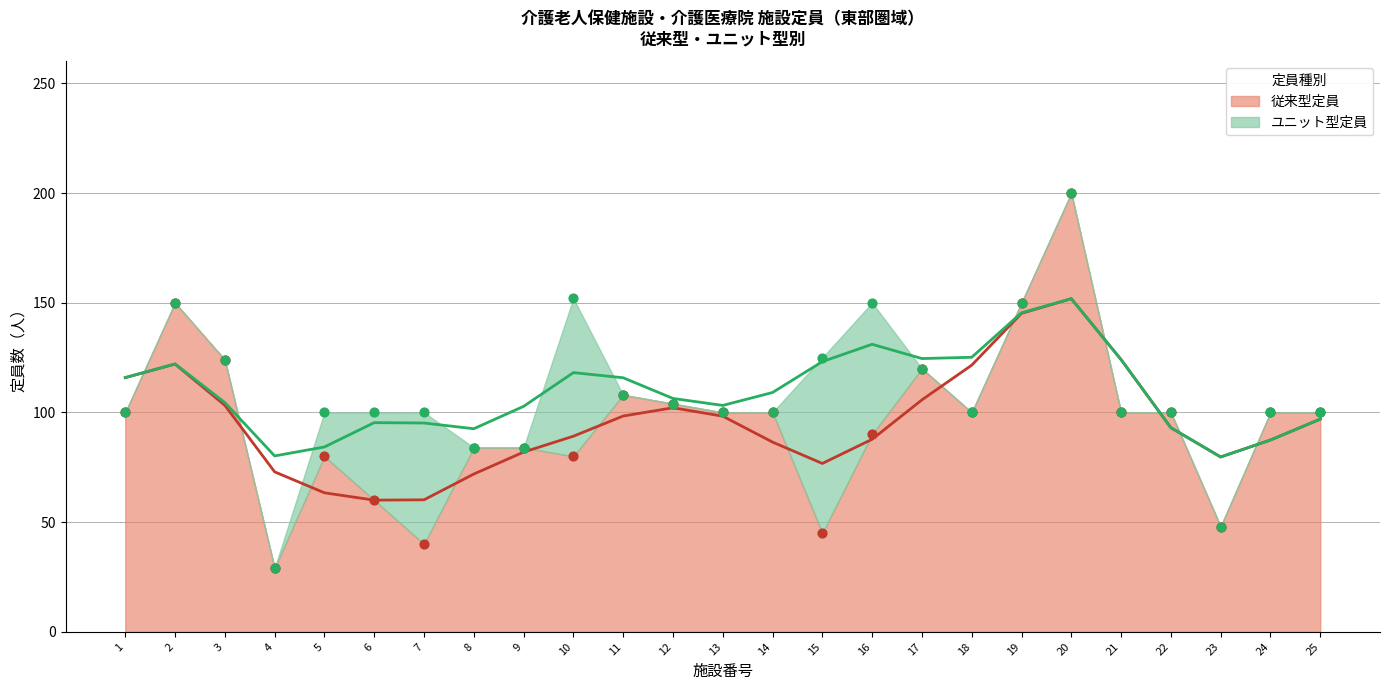

What is the change in value from 5 to 22?

+20